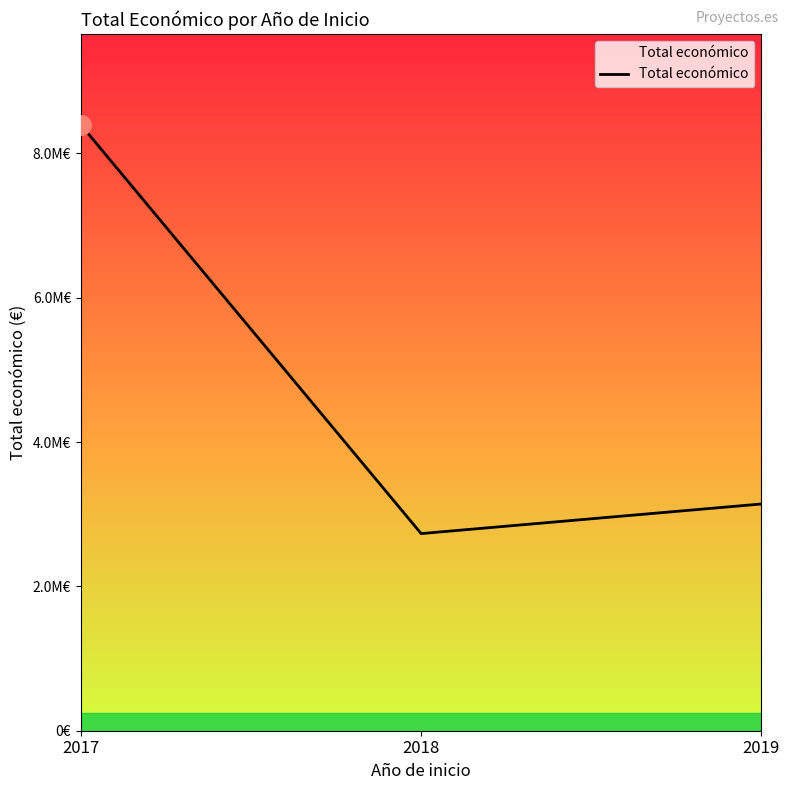

At which label is the value closest to 5563770?

2019